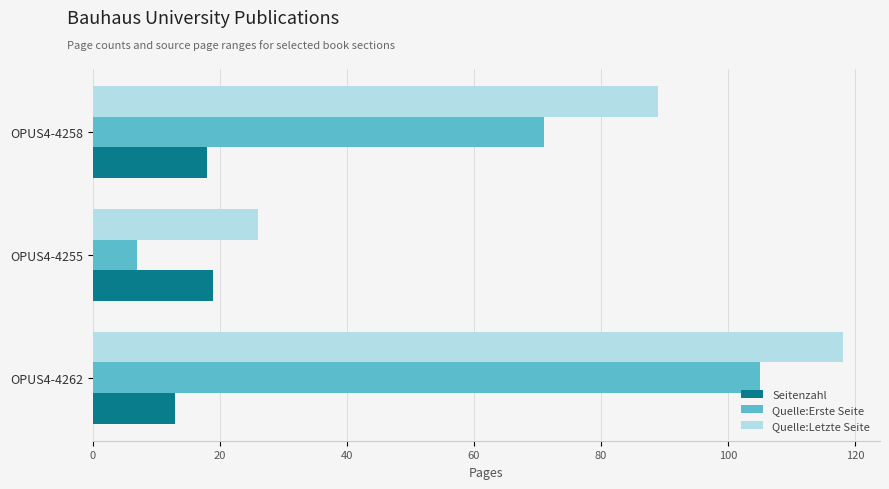

What is the maximum value shown in the chart?

118